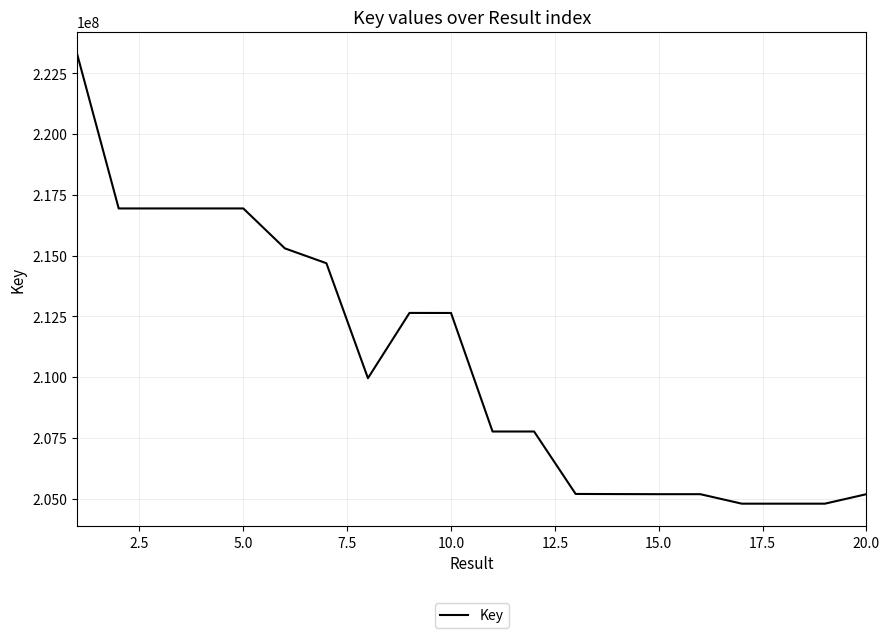

What is the difference between the maximum and minimum values?

18495349